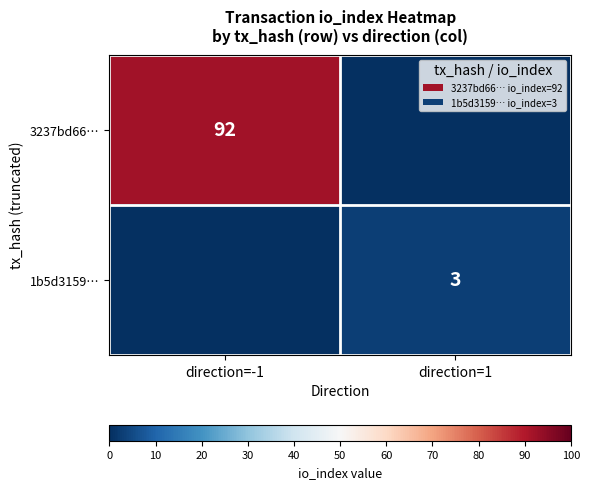

What is the difference between the highest and lowest values at direction=-1?

92